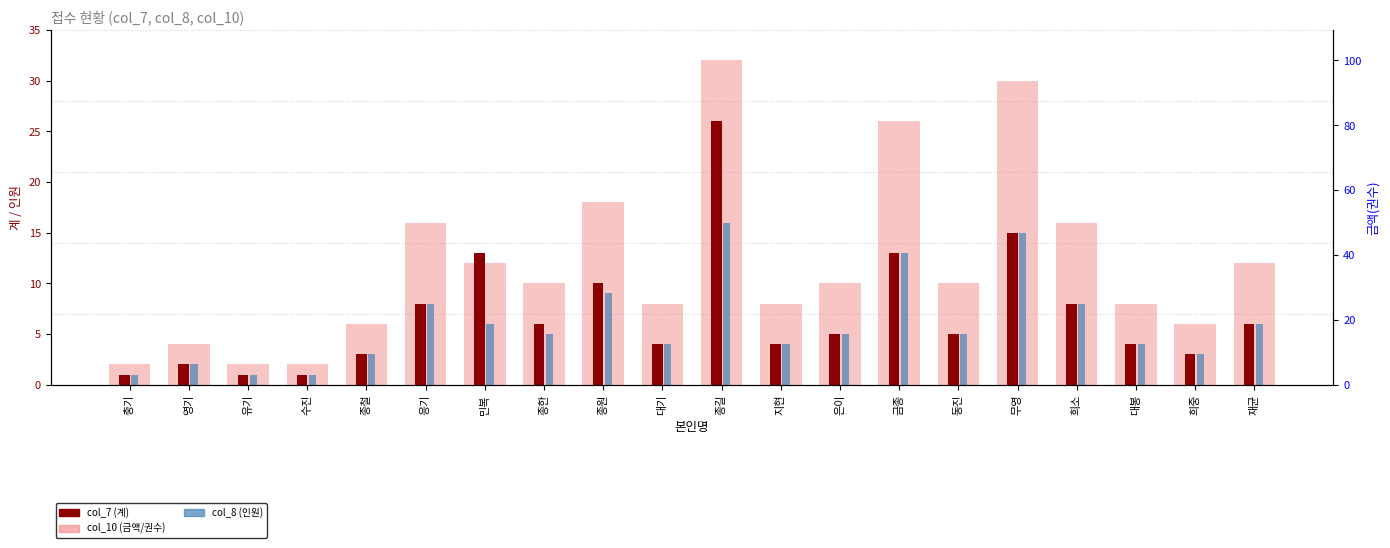

What is the label of the 5th bar from the right?

무영